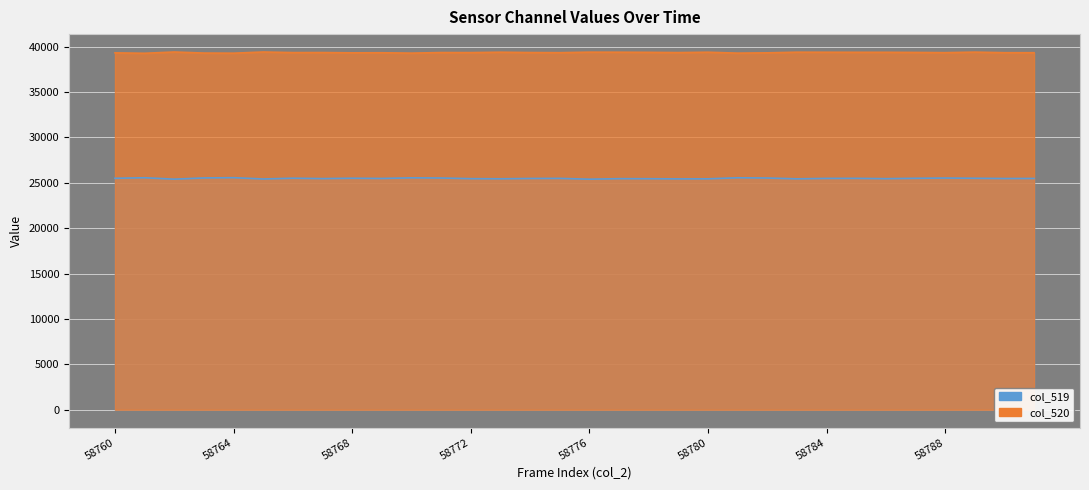

How many interior local valleys does the col_520 series have?

10